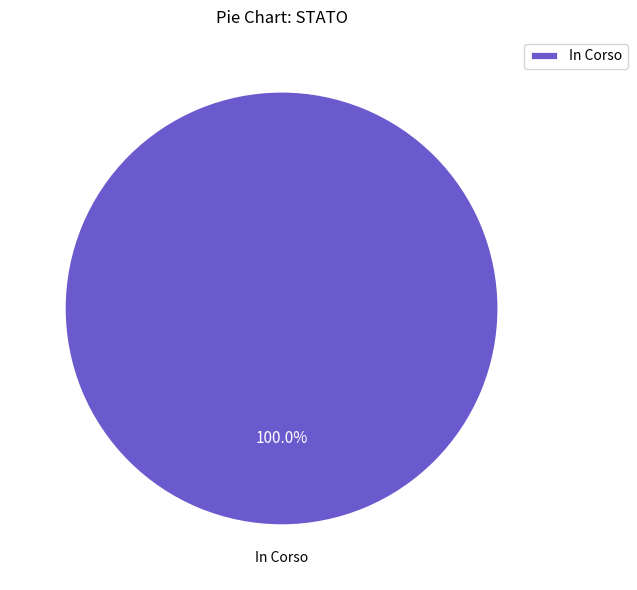

Does In Corso account for over 50% of the chart?

Yes